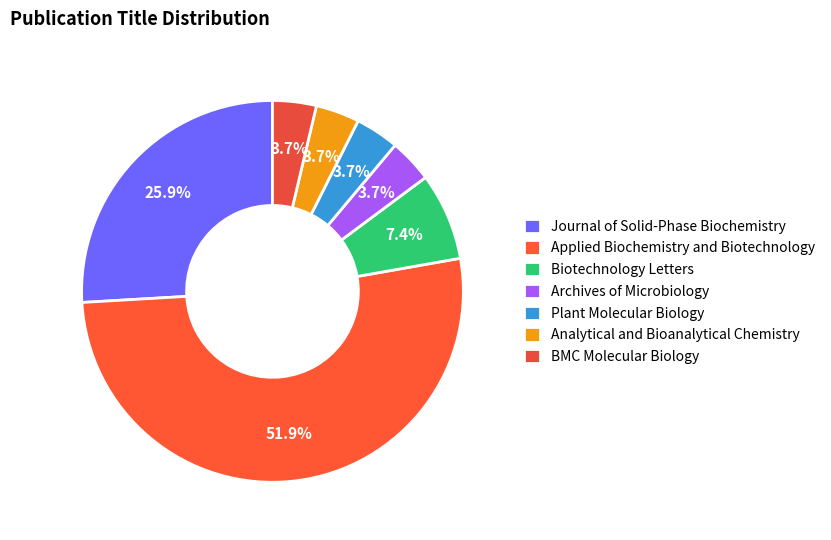

What percentage is the Journal of Solid-Phase Biochemistry slice, to the nearest percent?

26%